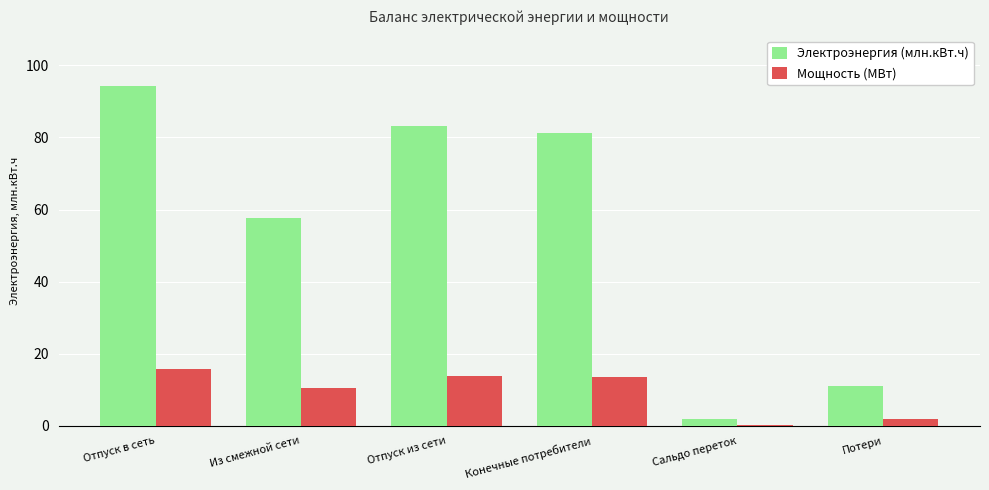

How many bars are there in each group?

2